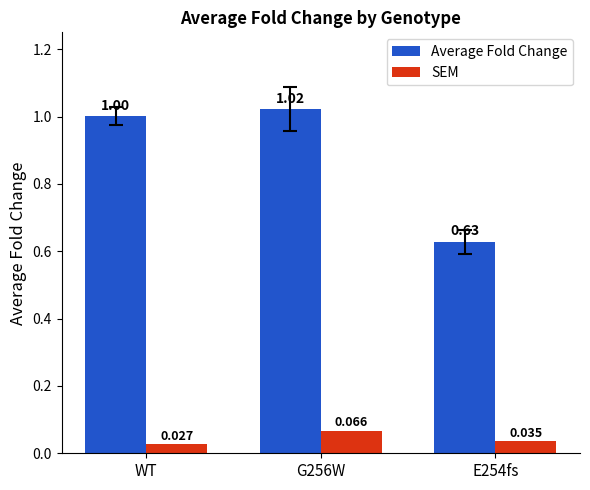

Are the bars grouped side by side (vs. stacked)?

Yes